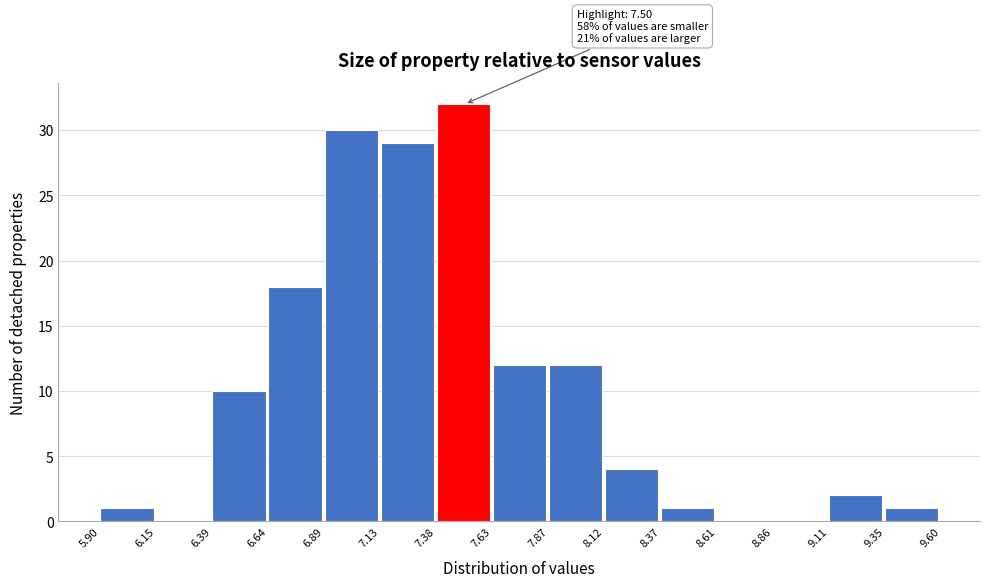

Over which range of the x-axis is the bar tallest?

7.38 to 7.63